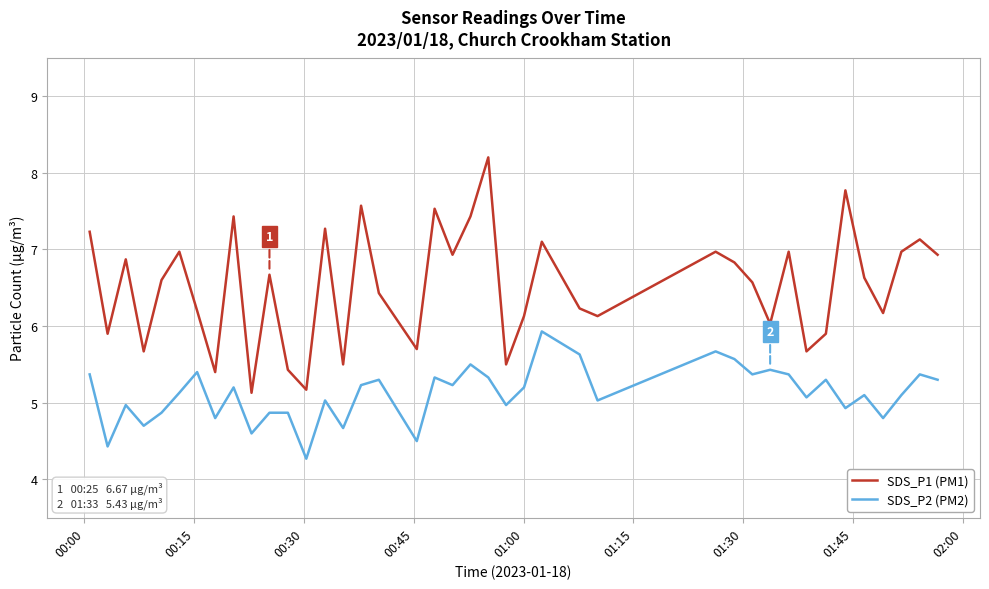

At how many categories does at least one series exceed 6?

29